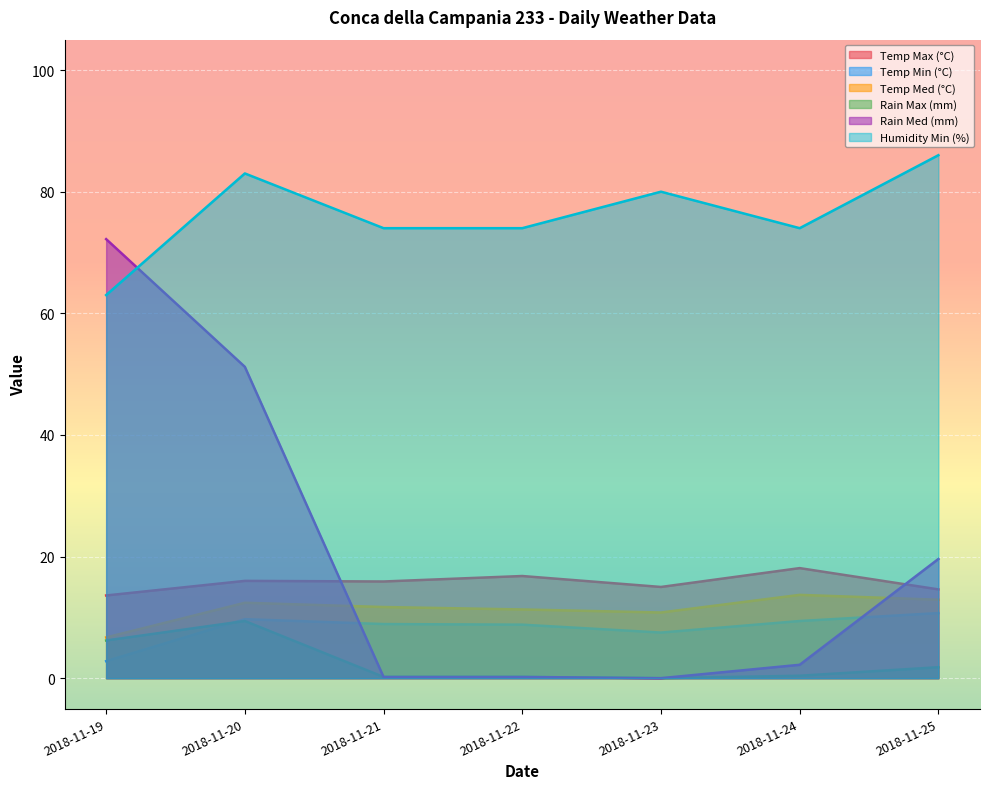

True or false: Temp Max (°C) and Humidity Min (%) intersect in this chart.

False